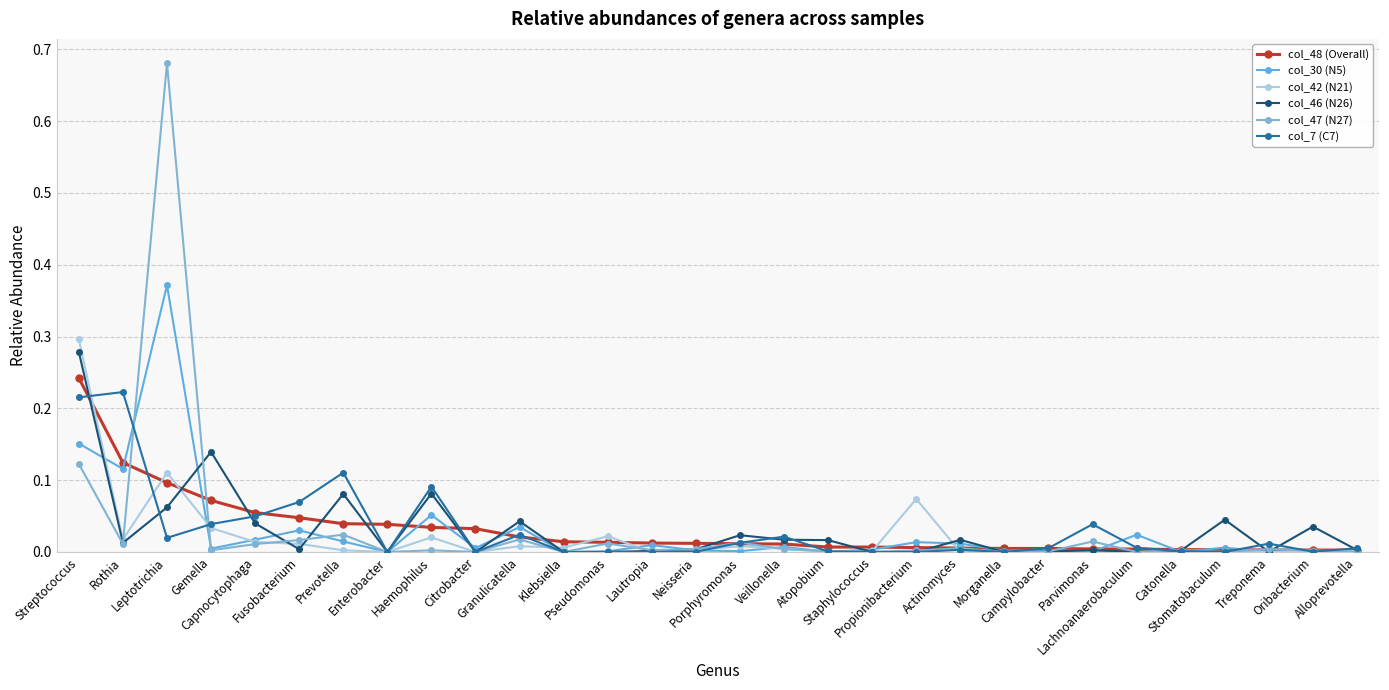

Reading left to right, transcribe all the data shown in this chart.

col_48 (Overall): Streptococcus=0.2	Rothia=0.1	Leptotrichia=0.1	Gemella=0.1	Capnocytophaga=0.1	Fusobacterium=0.0	Prevotella=0.0	Enterobacter=0.0	Haemophilus=0.0	Citrobacter=0.0	Granulicatella=0.0	Klebsiella=0.0	Pseudomonas=0.0	Lautropia=0.0	Neisseria=0.0	Porphyromonas=0.0	Veillonella=0.0	Atopobium=0.0	Staphylococcus=0.0	Propionibacterium=0.0	Actinomyces=0.0	Morganella=0.0	Campylobacter=0.0	Parvimonas=0.0	Lachnoanaerobaculum=0.0	Catonella=0.0	Stomatobaculum=0.0	Treponema=0.0	Oribacterium=0.0	Alloprevotella=0.0
col_30 (N5): Streptococcus=0.2	Rothia=0.1	Leptotrichia=0.4	Gemella=0.0	Capnocytophaga=0.0	Fusobacterium=0.0	Prevotella=0.0	Enterobacter=0.0	Haemophilus=0.1	Citrobacter=0.0	Granulicatella=0.0	Klebsiella=0.0	Pseudomonas=0.0	Lautropia=0.0	Neisseria=0.0	Porphyromonas=0.0	Veillonella=0.0	Atopobium=0.0	Staphylococcus=0.0	Propionibacterium=0.0	Actinomyces=0.0	Morganella=0.0	Campylobacter=0.0	Parvimonas=0.0	Lachnoanaerobaculum=0.0	Catonella=0.0	Stomatobaculum=0.0	Treponema=0.0	Oribacterium=0.0	Alloprevotella=0.0
col_42 (N21): Streptococcus=0.3	Rothia=0.0	Leptotrichia=0.1	Gemella=0.0	Capnocytophaga=0.0	Fusobacterium=0.0	Prevotella=0.0	Enterobacter=0.0	Haemophilus=0.0	Citrobacter=0.0	Granulicatella=0.0	Klebsiella=0.0	Pseudomonas=0.0	Lautropia=0.0	Neisseria=0.0	Porphyromonas=0.0	Veillonella=0.0	Atopobium=0.0	Staphylococcus=0.0	Propionibacterium=0.1	Actinomyces=0.0	Morganella=0.0	Campylobacter=0.0	Parvimonas=0.0	Lachnoanaerobaculum=0.0	Catonella=0.0	Stomatobaculum=0.0	Treponema=0.0	Oribacterium=0.0	Alloprevotella=0.0
col_46 (N26): Streptococcus=0.3	Rothia=0.0	Leptotrichia=0.1	Gemella=0.1	Capnocytophaga=0.0	Fusobacterium=0.0	Prevotella=0.1	Enterobacter=0.0	Haemophilus=0.1	Citrobacter=0.0	Granulicatella=0.0	Klebsiella=0.0	Pseudomonas=0.0	Lautropia=0.0	Neisseria=0.0	Porphyromonas=0.0	Veillonella=0.0	Atopobium=0.0	Staphylococcus=0.0	Propionibacterium=0.0	Actinomyces=0.0	Morganella=0.0	Campylobacter=0.0	Parvimonas=0.0	Lachnoanaerobaculum=0.0	Catonella=0.0	Stomatobaculum=0.0	Treponema=0.0	Oribacterium=0.0	Alloprevotella=0.0
col_47 (N27): Streptococcus=0.1	Rothia=0.0	Leptotrichia=0.7	Gemella=0.0	Capnocytophaga=0.0	Fusobacterium=0.0	Prevotella=0.0	Enterobacter=0.0	Haemophilus=0.0	Citrobacter=0.0	Granulicatella=0.0	Klebsiella=0.0	Pseudomonas=0.0	Lautropia=0.0	Neisseria=0.0	Porphyromonas=0.0	Veillonella=0.0	Atopobium=0.0	Staphylococcus=0.0	Propionibacterium=0.0	Actinomyces=0.0	Morganella=0.0	Campylobacter=0.0	Parvimonas=0.0	Lachnoanaerobaculum=0.0	Catonella=0.0	Stomatobaculum=0.0	Treponema=0.0	Oribacterium=0.0	Alloprevotella=0.0
col_7 (C7): Streptococcus=0.2	Rothia=0.2	Leptotrichia=0.0	Gemella=0.0	Capnocytophaga=0.0	Fusobacterium=0.1	Prevotella=0.1	Enterobacter=0.0	Haemophilus=0.1	Citrobacter=0.0	Granulicatella=0.0	Klebsiella=0.0	Pseudomonas=0.0	Lautropia=0.0	Neisseria=0.0	Porphyromonas=0.0	Veillonella=0.0	Atopobium=0.0	Staphylococcus=0.0	Propionibacterium=0.0	Actinomyces=0.0	Morganella=0.0	Campylobacter=0.0	Parvimonas=0.0	Lachnoanaerobaculum=0.0	Catonella=0.0	Stomatobaculum=0.0	Treponema=0.0	Oribacterium=0.0	Alloprevotella=0.0